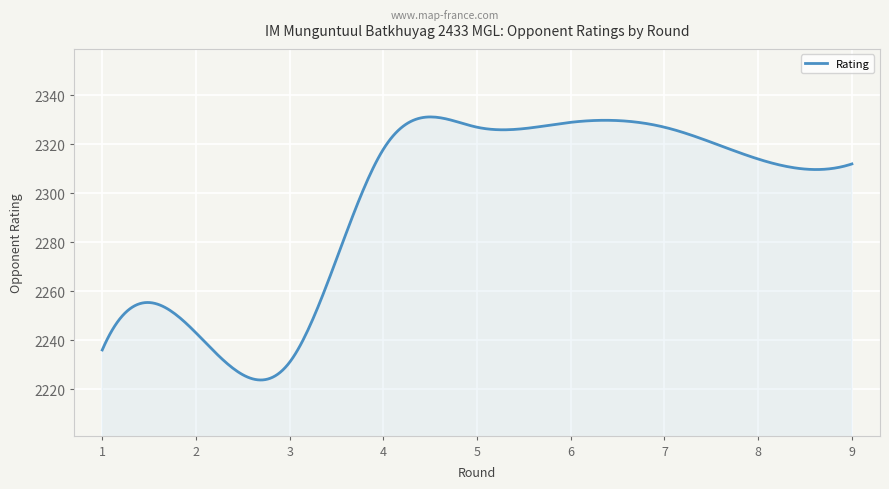

What is the minimum value shown in the chart?

2223.7